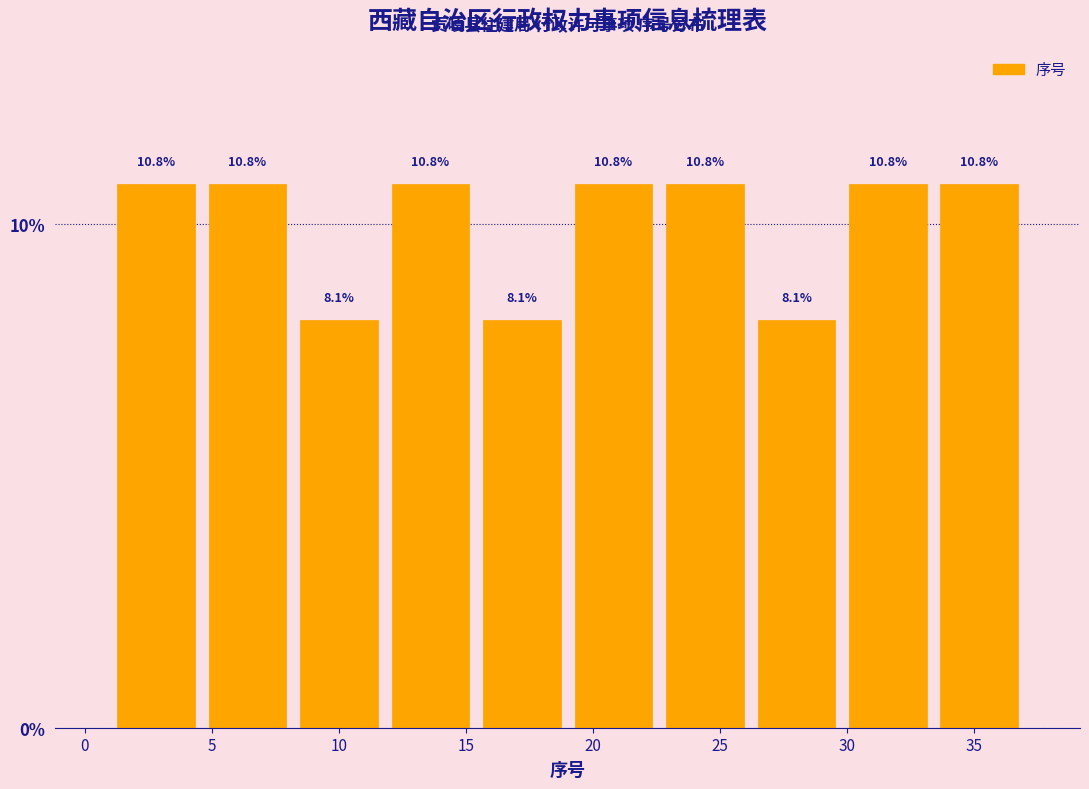

Reading left to right, transcribe this chart: for each bar, give the range it covers on the x-axis and its height. The bar edges are not printed on the chart, so give them approximately, as read against the axis.

1.0 to 4.6: 10.8
4.6 to 8.2: 10.8
8.2 to 11.8: 8.1
11.8 to 15.4: 10.8
15.4 to 19.0: 8.1
19.0 to 22.6: 10.8
22.6 to 26.2: 10.8
26.2 to 29.8: 8.1
29.8 to 33.4: 10.8
33.4 to 37.0: 10.8